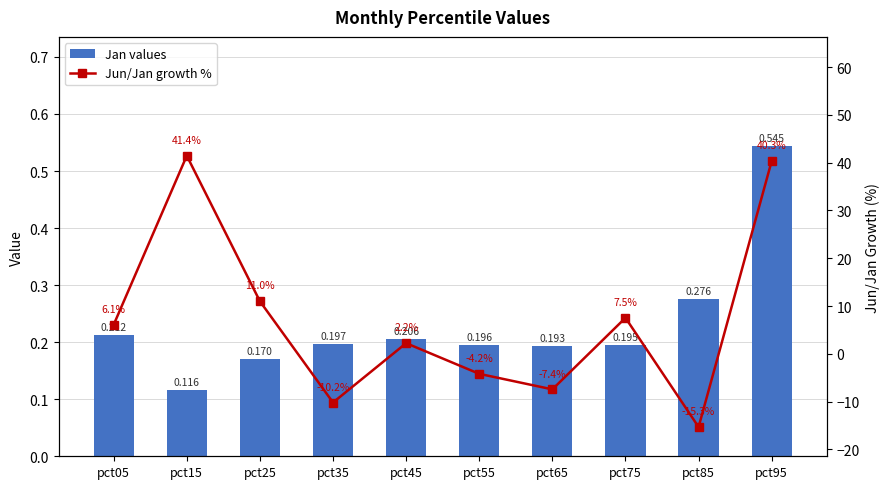

True or false: Jan values has a value of 0.2 at pct65.

True